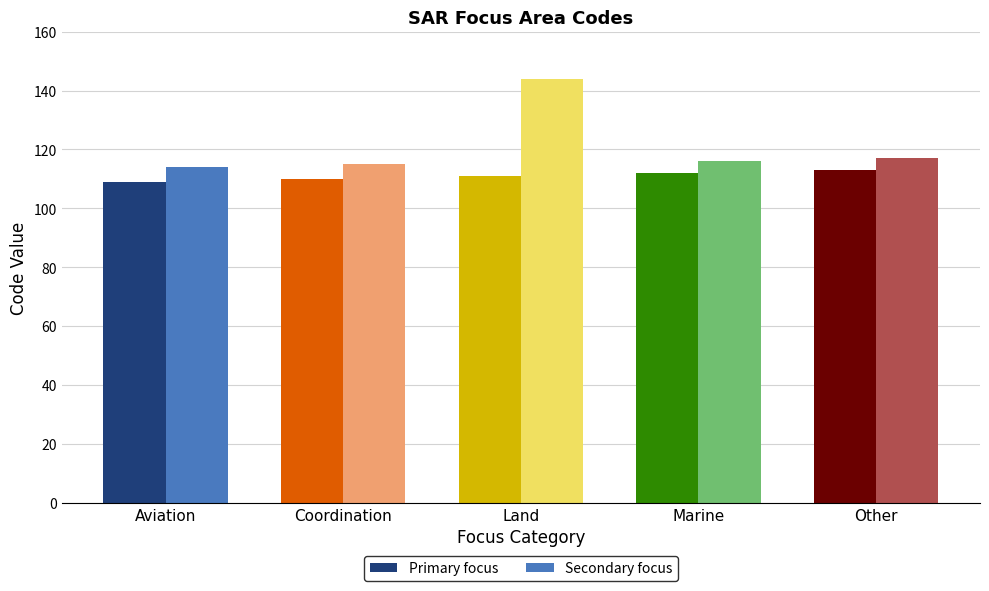

Reading right to left, what are all the values shown in this chart?

Primary focus: 113	112	111	110	109
Secondary focus: 117	116	144	115	114